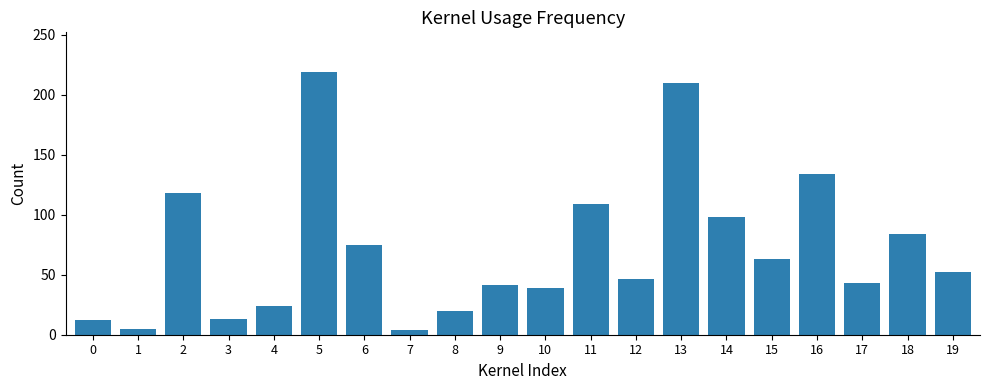

What is the difference between the second highest and minimum values?

206